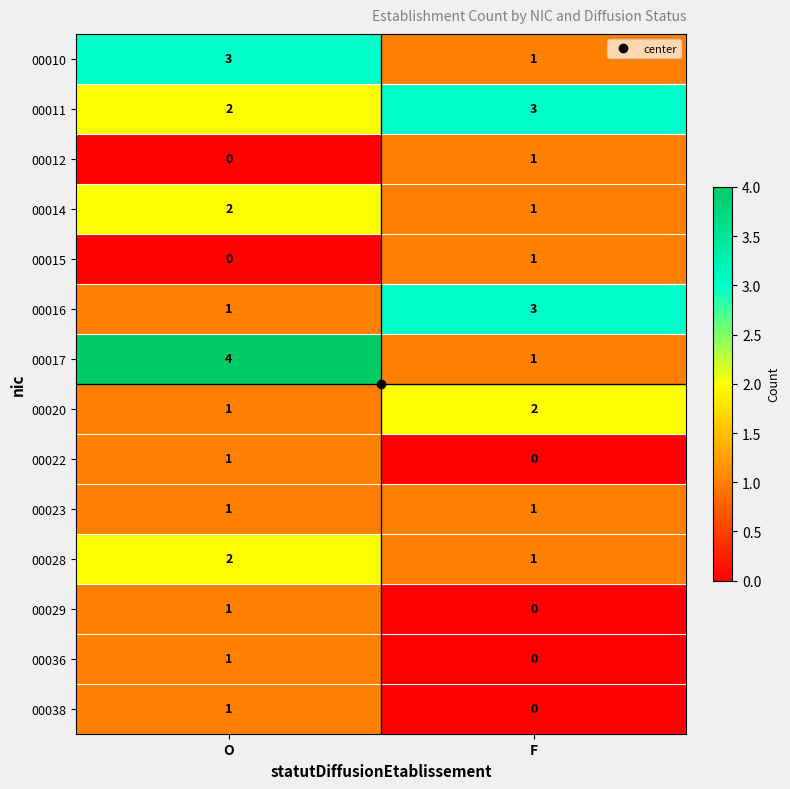

What is the sum of all 00017 values?

5